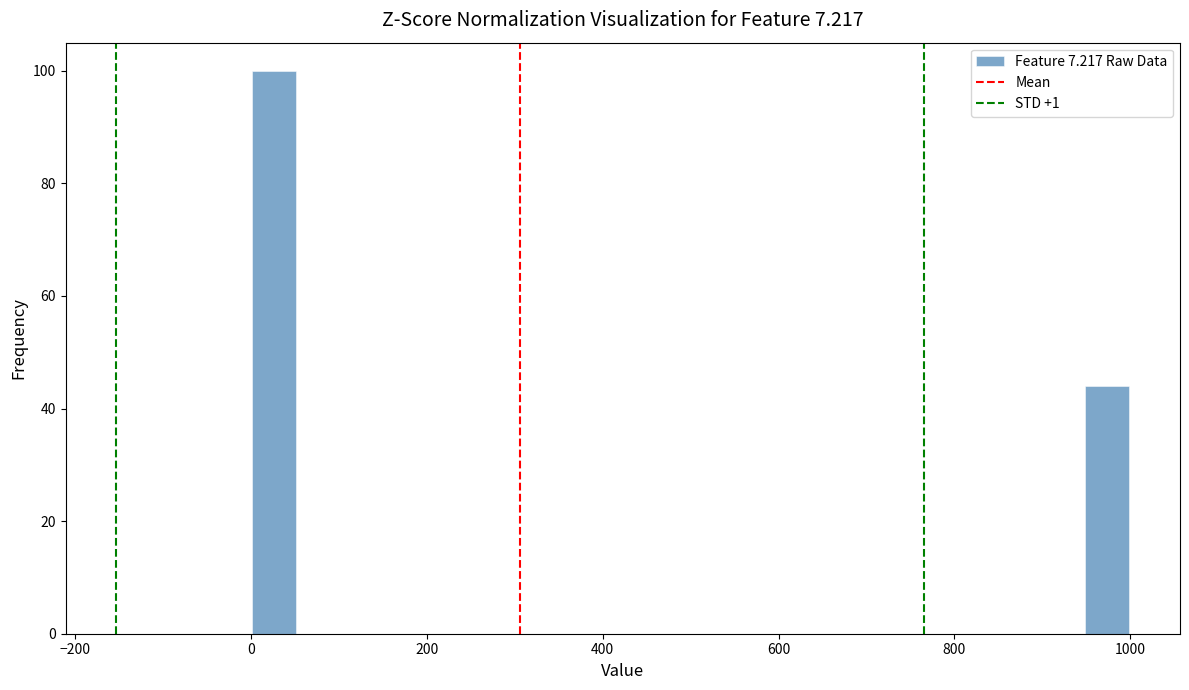

Read against the x-axis, roughly where is the centre of the tallest bar?

20